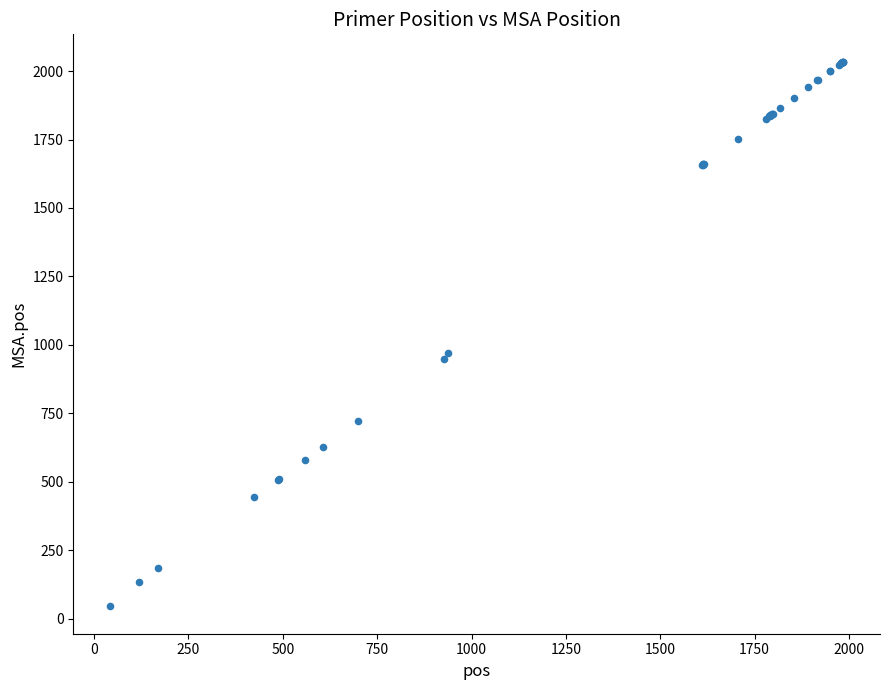

What Y value in the scatter plot is closest to 1039?

969